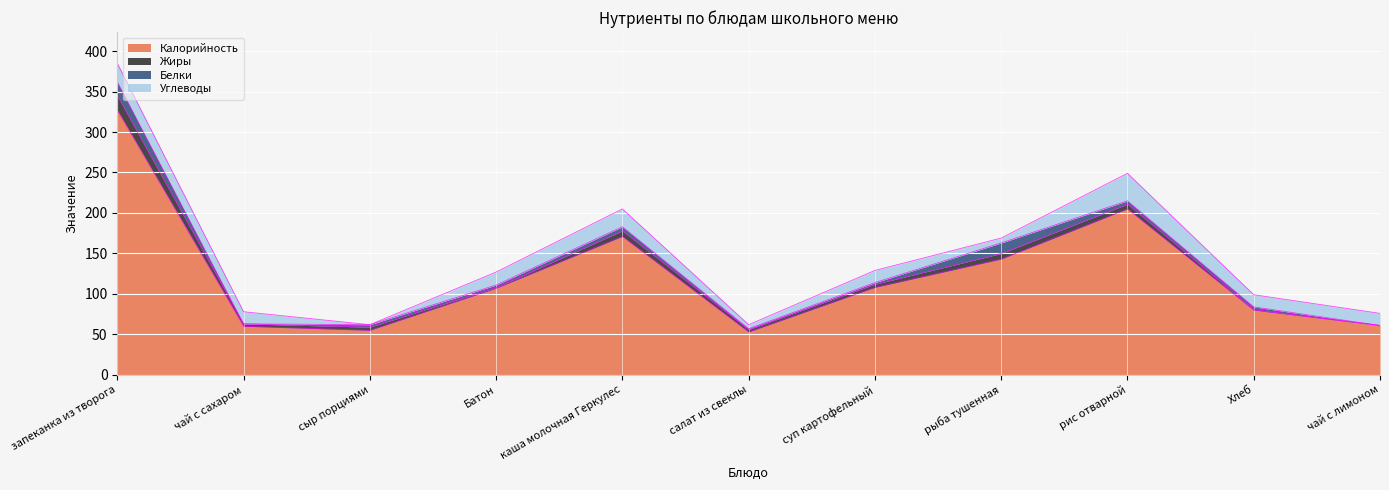

At which category is the sum across all series the highest?

запеканка из творога